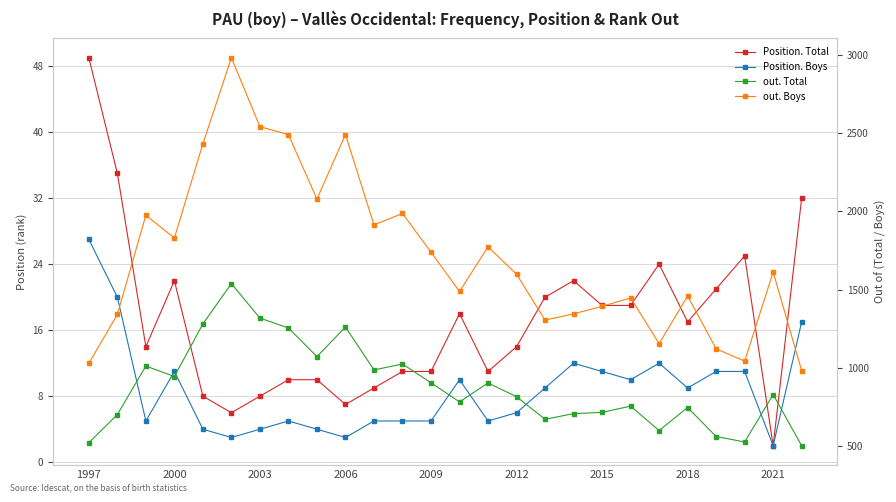

Count the number of categories in the chart.

26